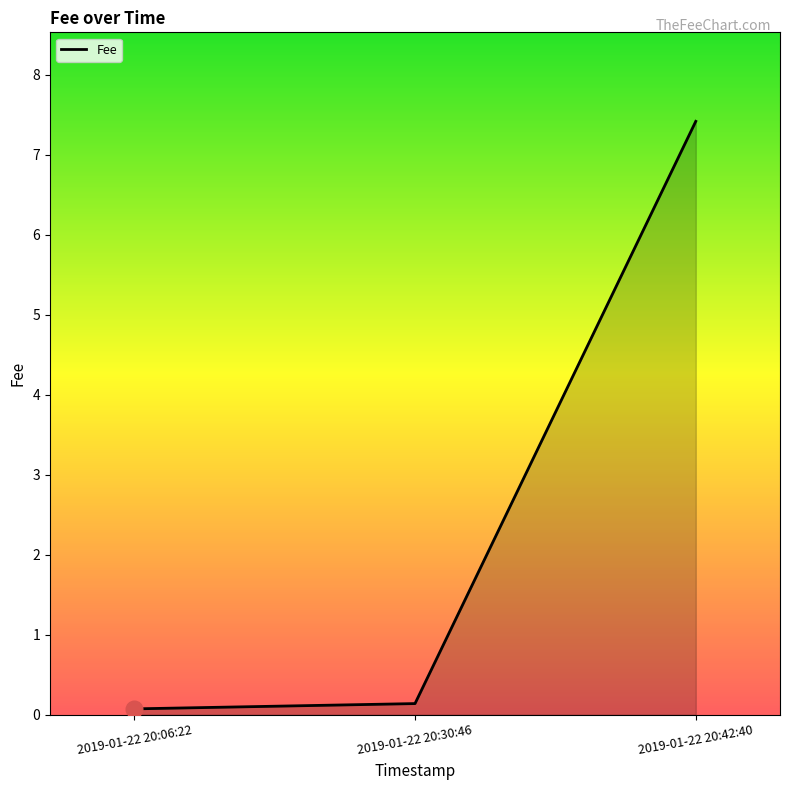

The chart shows a value of 0.1 at 2019-01-22 20:06:22. True or false?

True